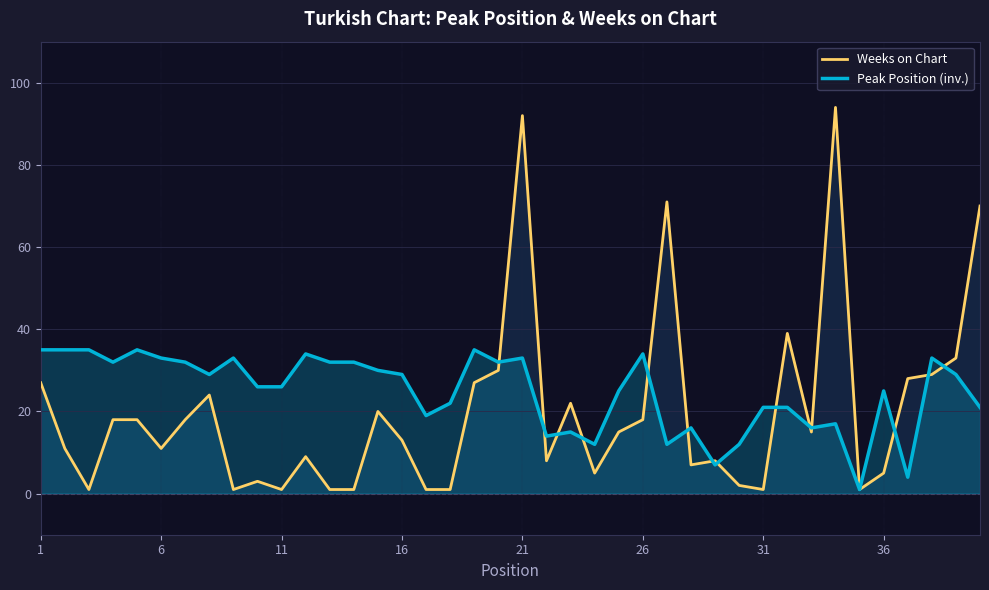

Reading left to right, transcribe all the data shown in this chart.

Weeks on Chart: 27	11	1	18	18	11	18	24	1	3	1	9	1	1	20	13	1	1	27	30	92	8	22	5	15	18	71	7	8	2	1	39	15	94	1	5	28	29	33	70
Peak Position (inv.): 35	35	35	32	35	33	32	29	33	26	26	34	32	32	30	29	19	22	35	32	33	14	15	12	25	34	12	16	7	12	21	21	16	17	1	25	4	33	29	21